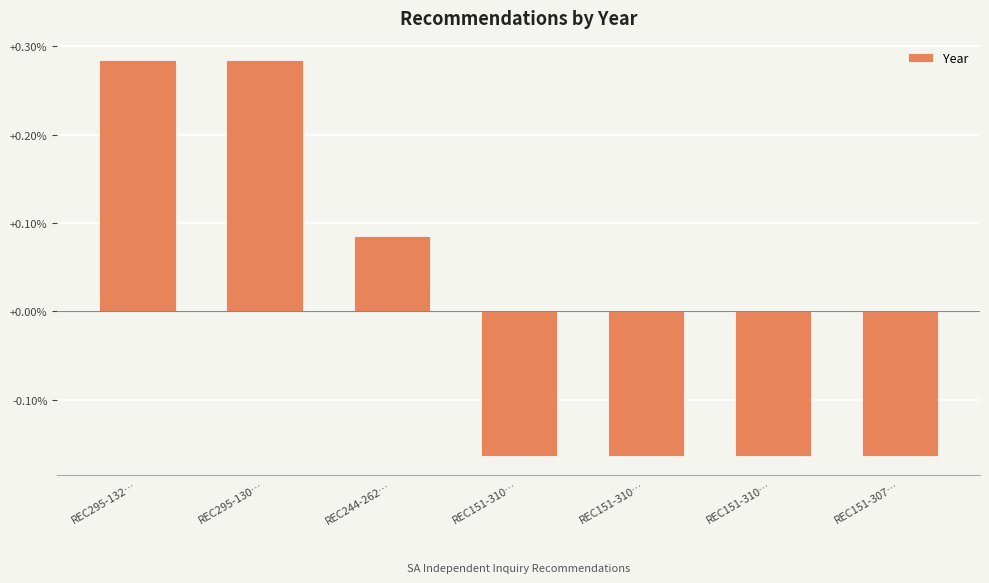

Reading right to left, transcribe all the data shown in this chart.

-0.2	-0.2	-0.2	-0.2	0.1	0.3	0.3